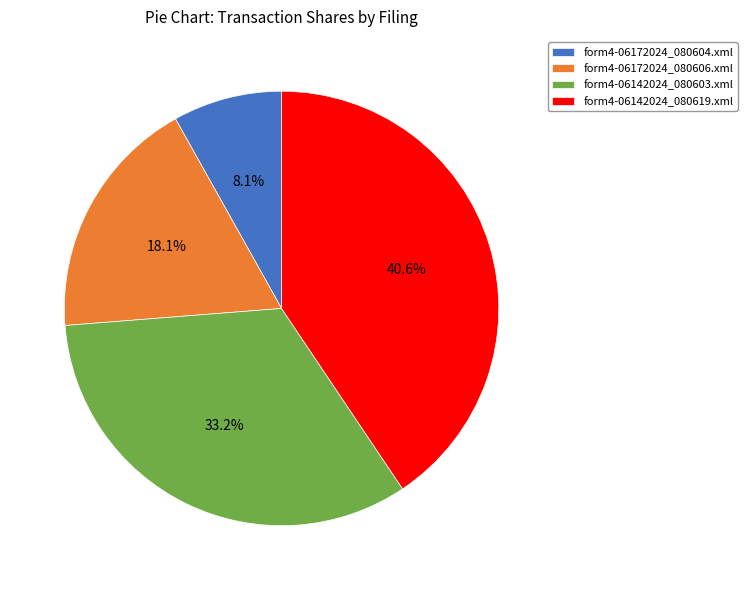

Count the number of slices in the pie.

4